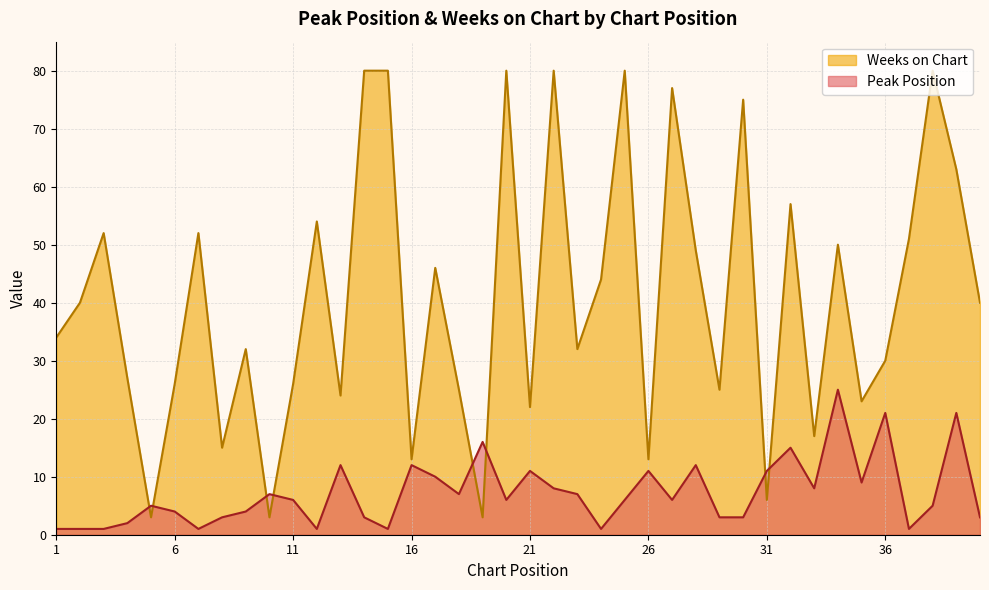

Is it true that Peak Position equals 1 at 12?

True